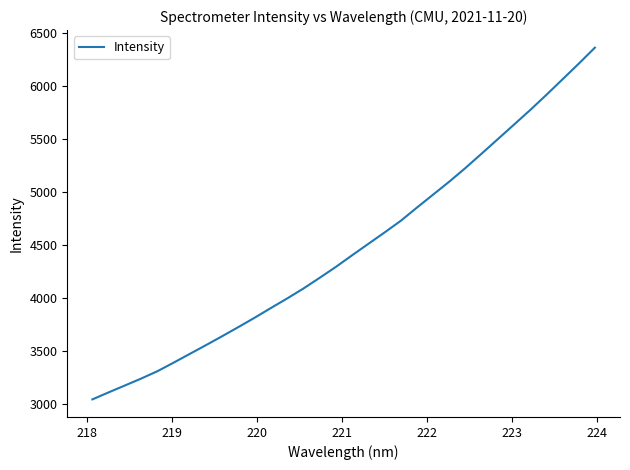

What is the minimum value shown in the chart?

3046.8